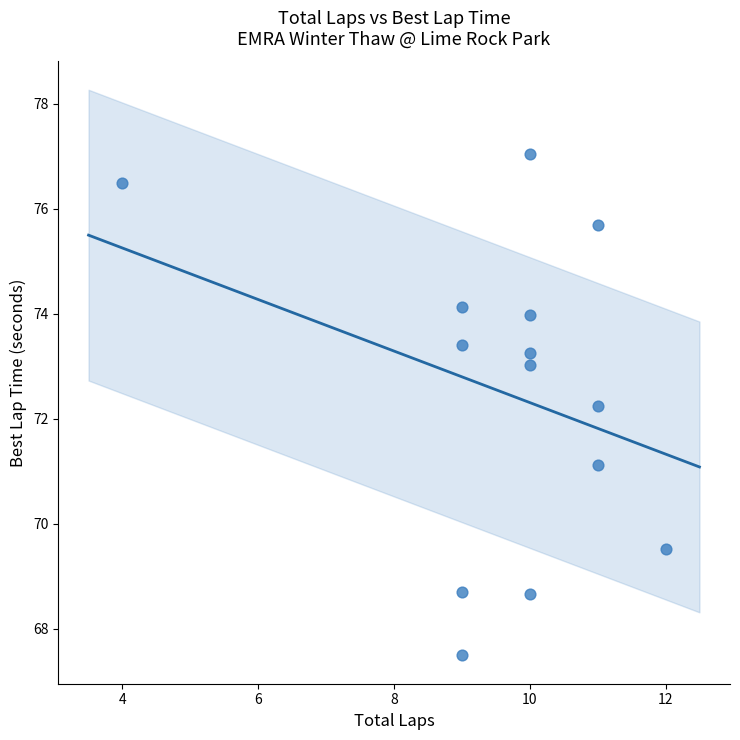

What is the range of Y values (max minus min)?

9.5